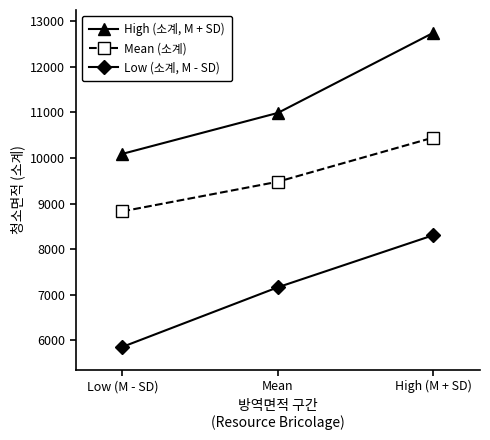

At how many categories does at least one series exceed 10202?

2